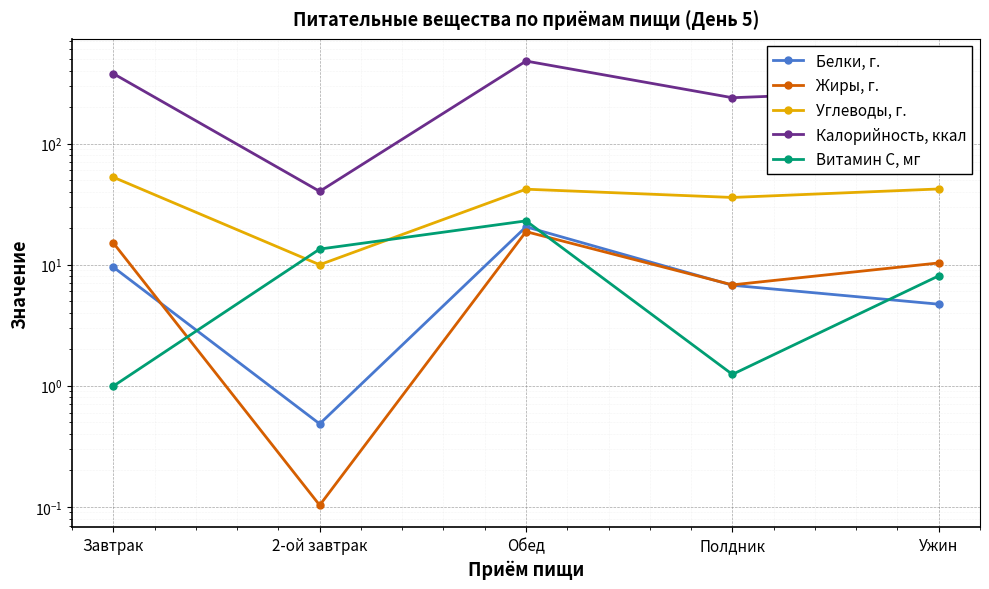

What is the difference between the highest and lowest values at Полдник?

237.9